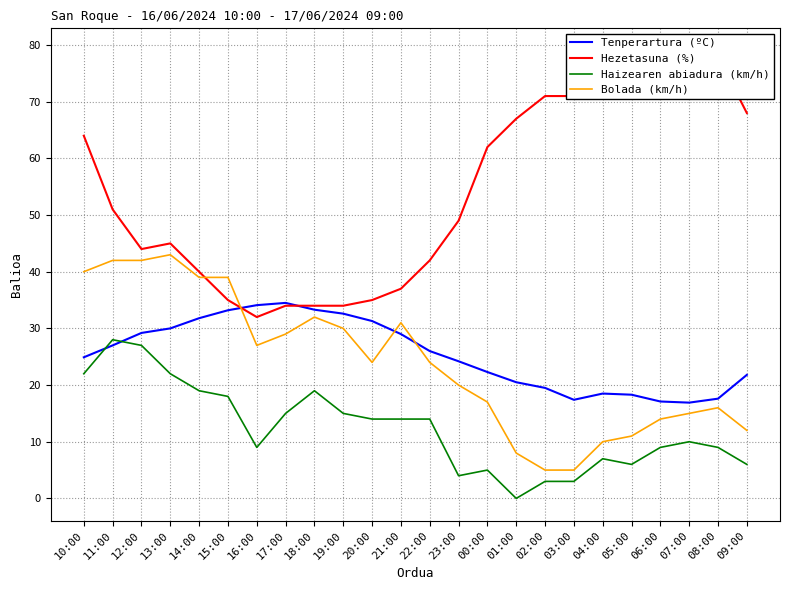

Which series has the largest total across all categories?

Hezetasuna (%)